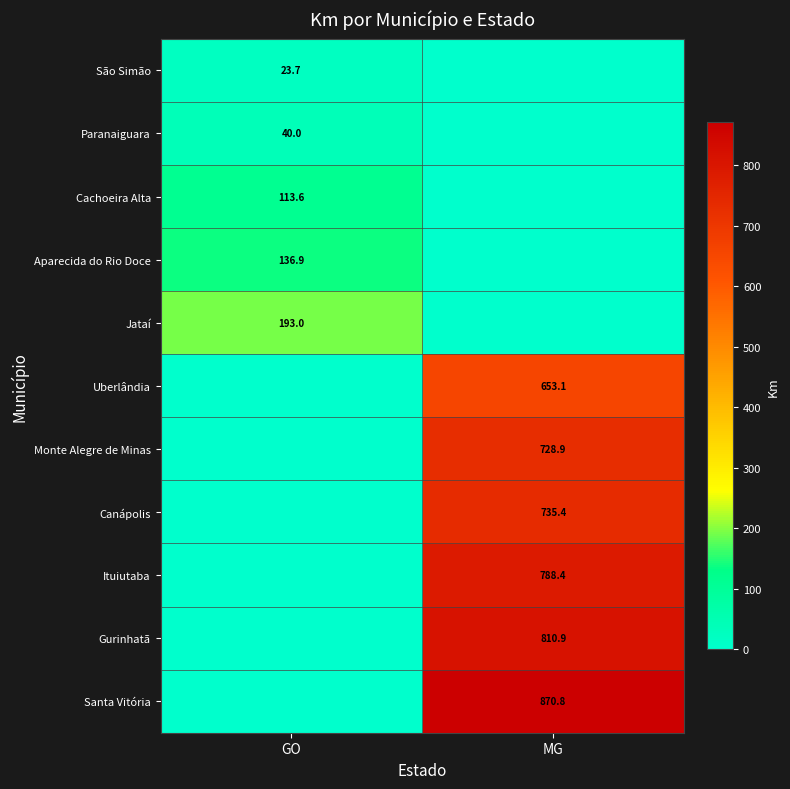

True or false: Jataí has a value of 312.9 at GO.

False